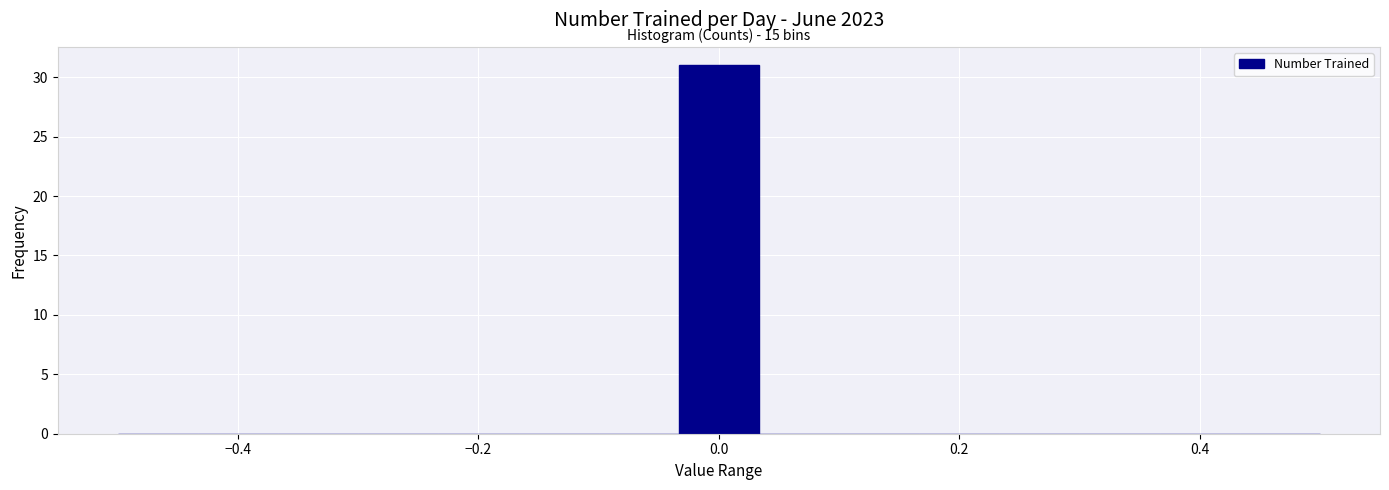

Around what value on the x-axis is the tallest bar? Give the approximate position of its centre, as read against the axis.

0.00